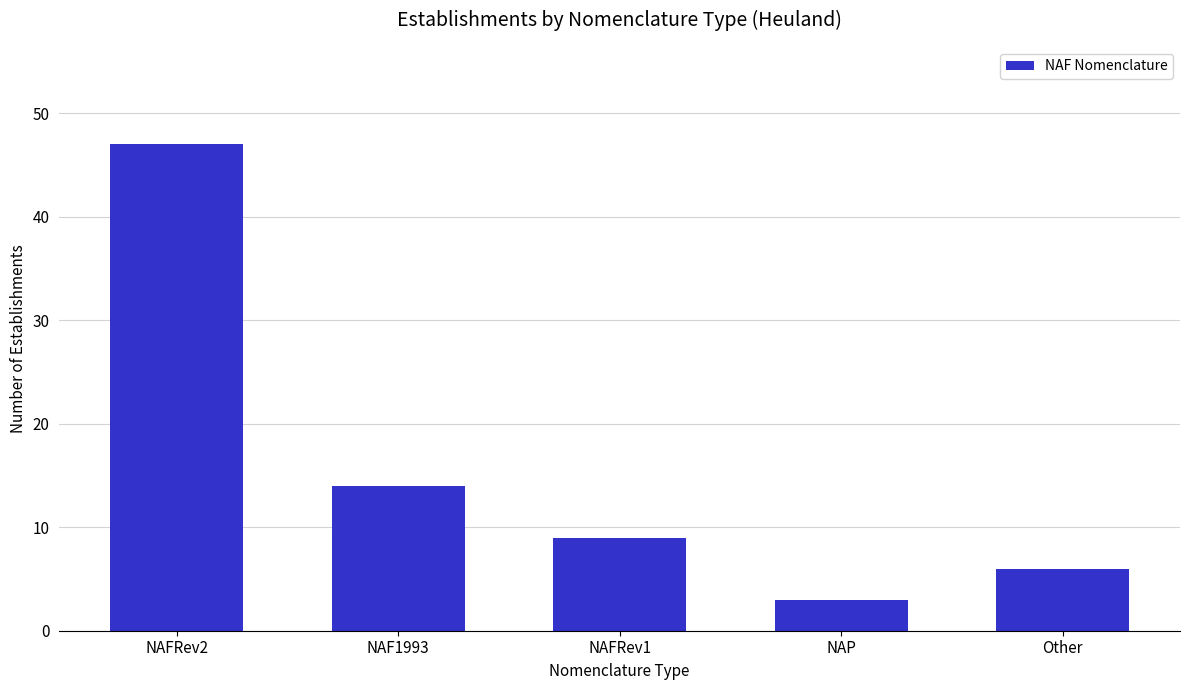

Are the bars grouped side by side (vs. stacked)?

No